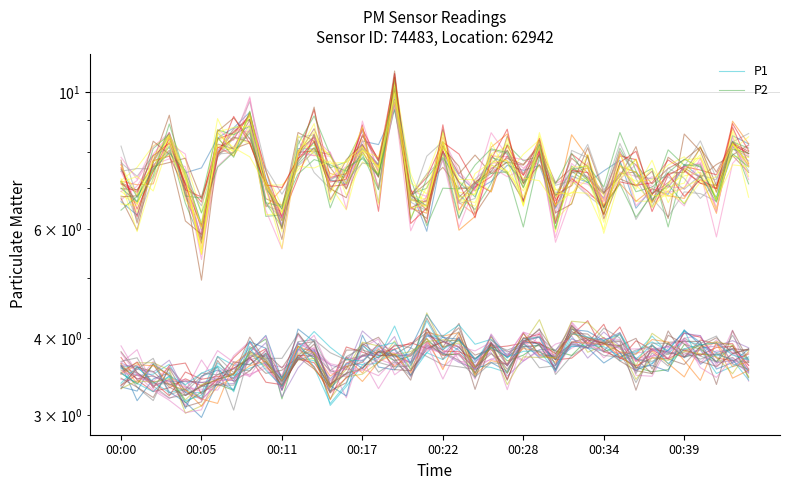

Reading right to left, what are all the values shown in this chart?

P1: 3.7	3.6	3.5	3.8	3.7	3.9	3.6	3.7	4.1	3.8	3.9	3.9	3.8	3.7	3.9	3.5	3.6	3.6	3.9	4.0	3.8	3.6	3.8	3.6	3.6	3.3	3.1	3.8	3.7	3.3	3.8	3.6	3.6	3.7	3.3	3.3	3.6	3.5	3.5	3.6
P2: 7.1	8.3	6.7	7.6	7.6	6.1	7.5	7.3	8.1	6.7	7.1	7.4	6.8	7.9	7.7	8.2	7.1	6.5	6.8	8.0	7.0	6.8	10.0	7.0	8.7	7.7	7.5	8.1	7.6	6.3	6.3	9.0	8.7	8.0	5.7	6.6	8.2	7.5	6.8	7.5